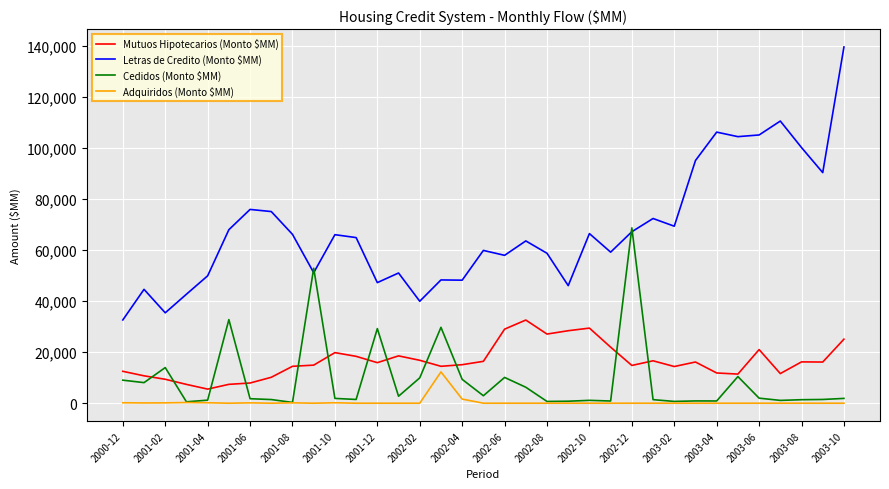

True or false: Adquiridos (Monto $MM) has more than 2 interior local peaks.

True